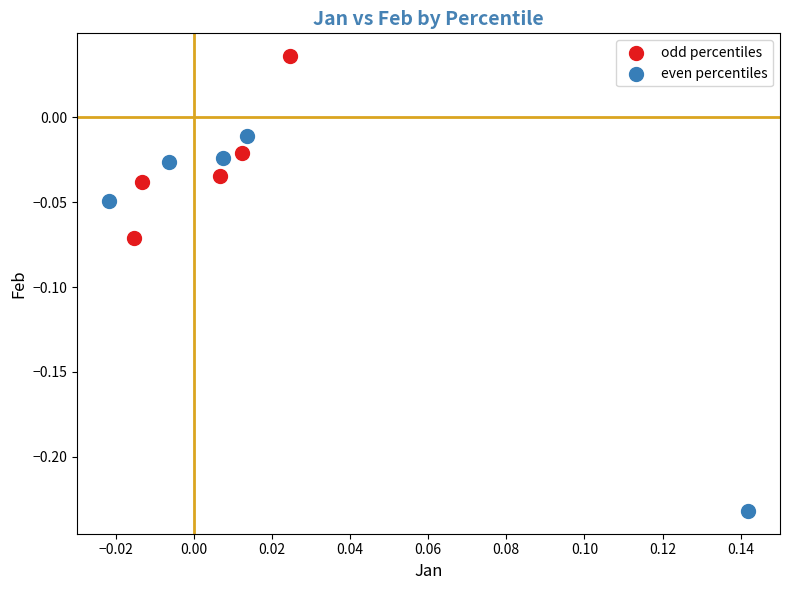

What are all the series names shown in the legend?

odd percentiles, even percentiles